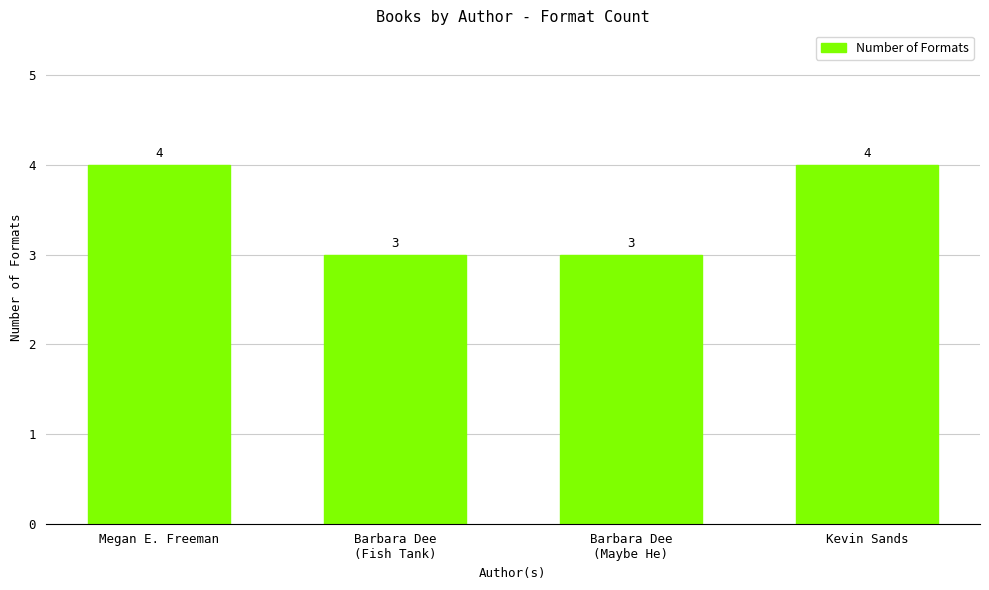

What is the difference between the maximum and minimum values?

1